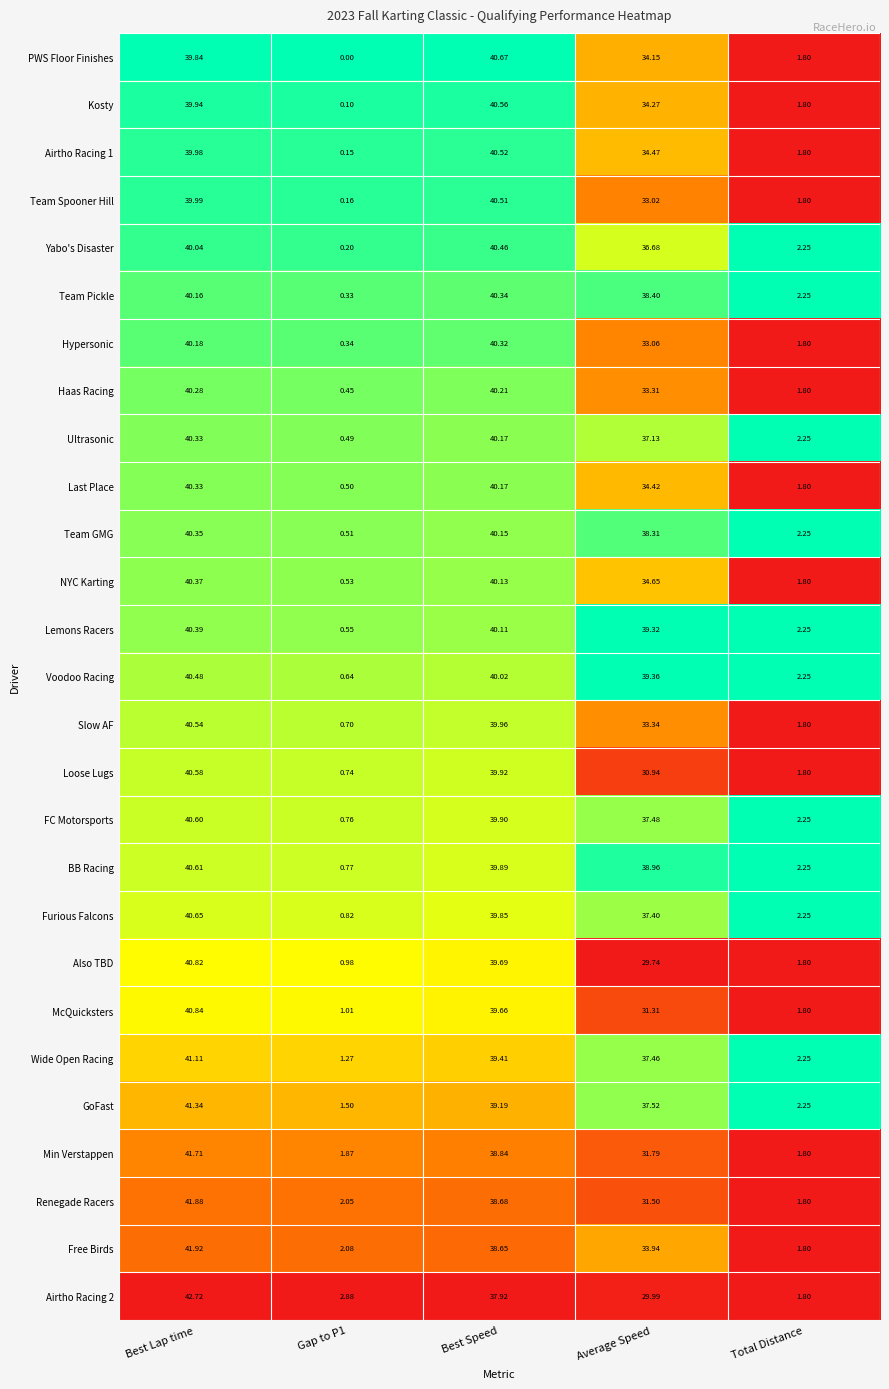

What is the total value across all series at Best Lap time?

1098.0